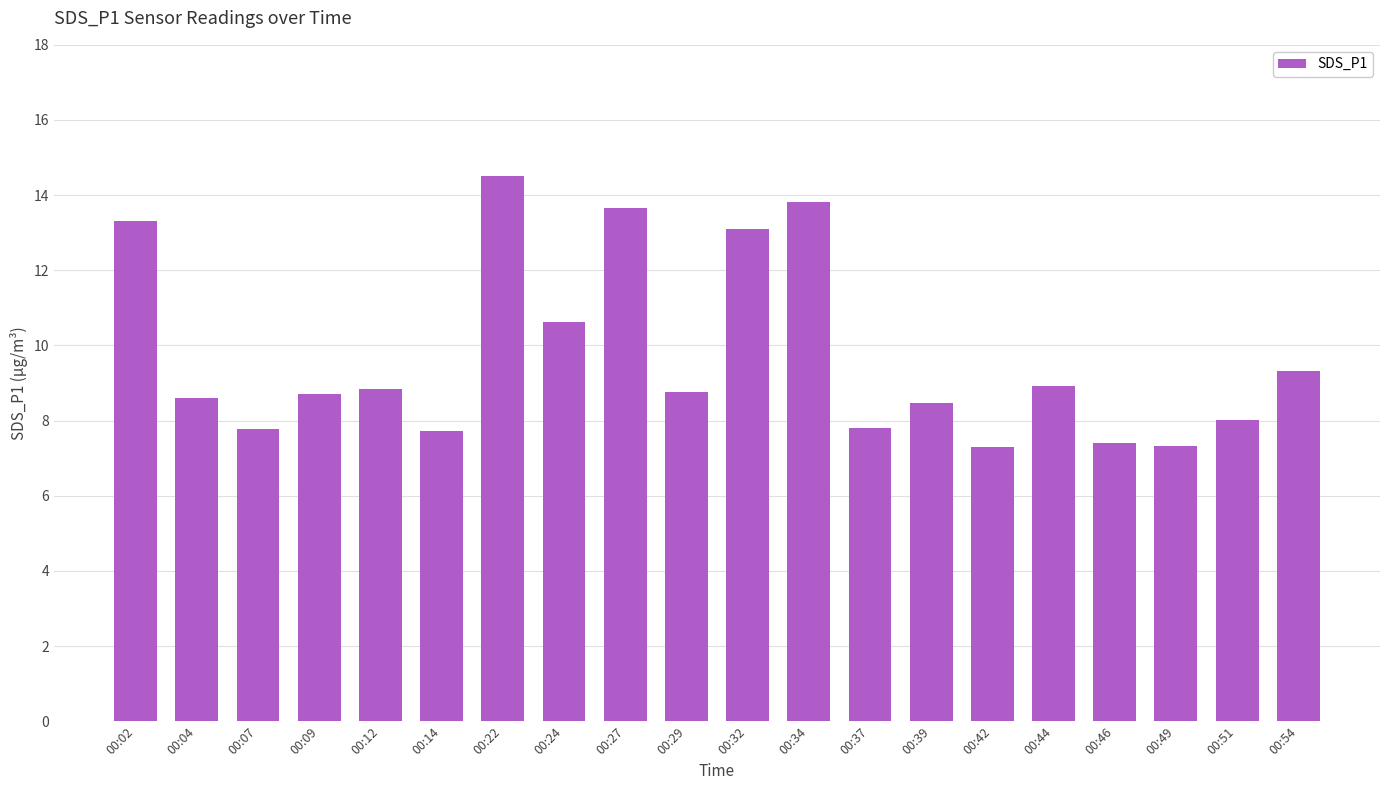

Approximately how many times larger is the value at 00:32 compared to 00:07?

1.7